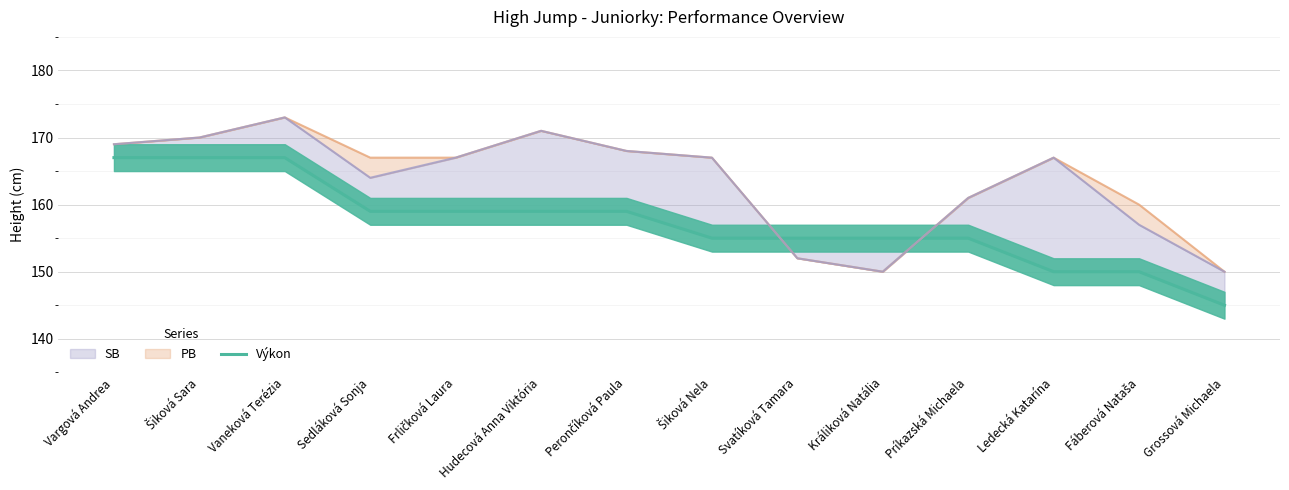

List the labels in order of value, largest first.

Vargová Andrea, Šiková Sara, Vaneková Terézia, Sedláková Sonja, Frličková Laura, Hudecová Anna Viktória, Perončíková Paula, Šiková Nela, Svatíková Tamara, Králiková Natália, Príkazská Michaela, Ledecká Katarína, Fáberová Nataša, Grossová Michaela